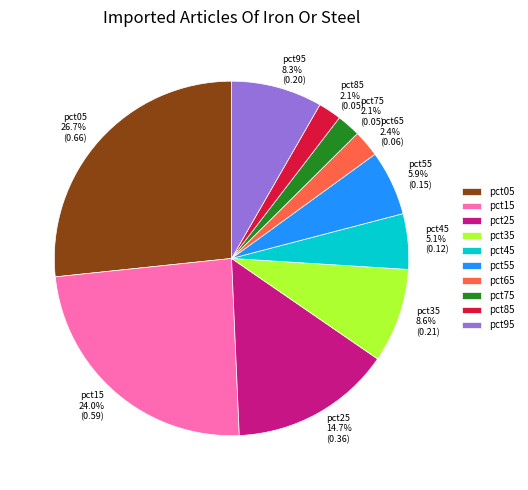

True or false: pct35 accounts for 15% of the total.

False